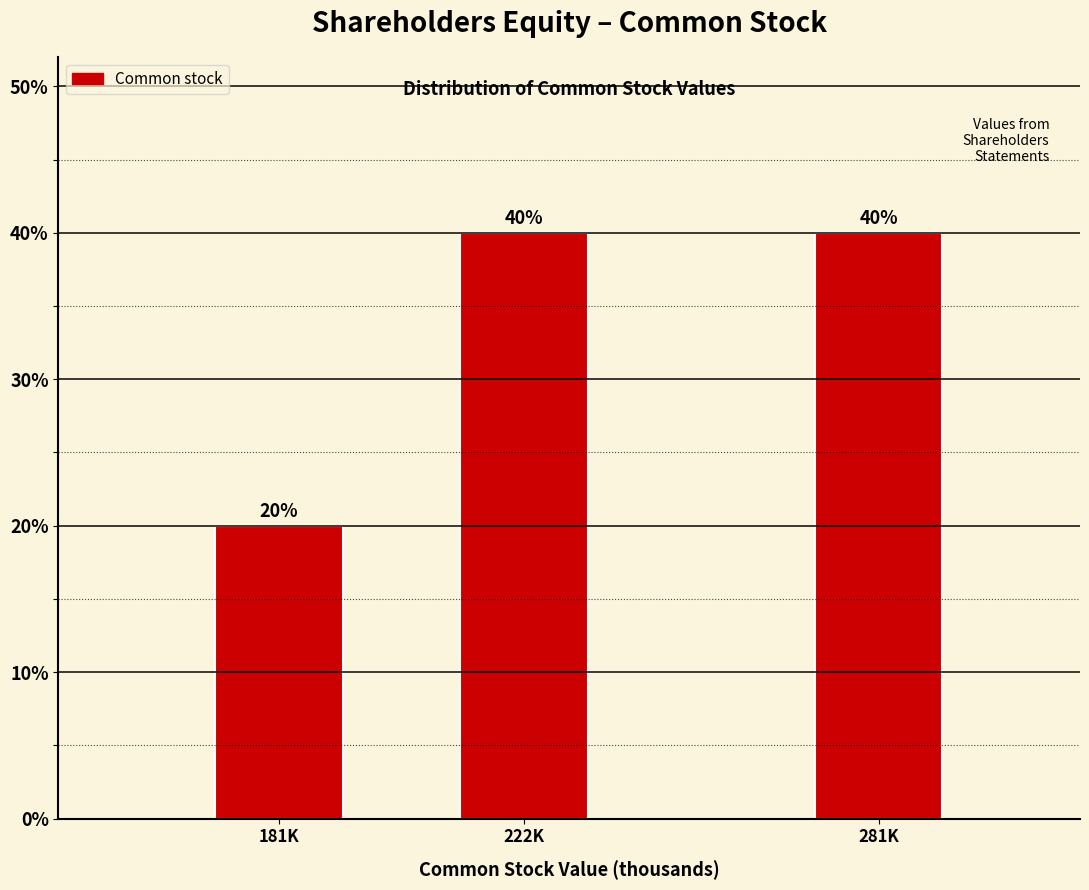

Reading left to right, extract all data points from this chart.

181K=20	222K=40	281K=40